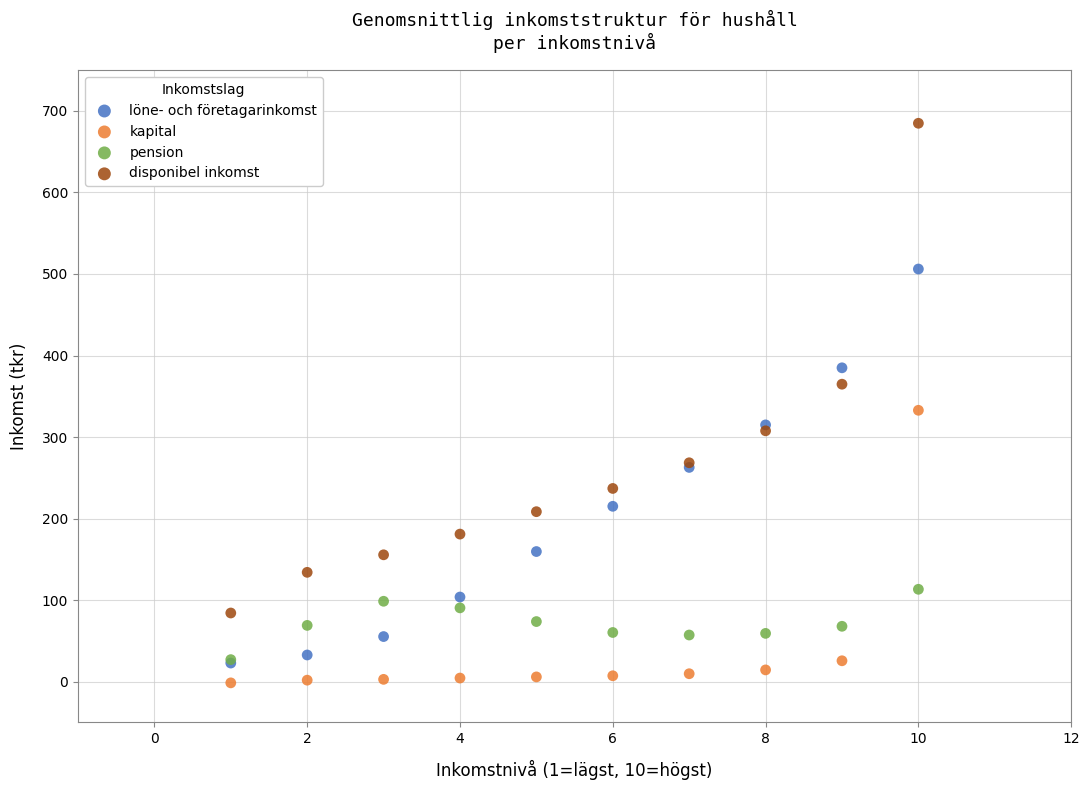

What are all the series names shown in the legend?

löne- och företagarinkomst, kapital, pension, disponibel inkomst